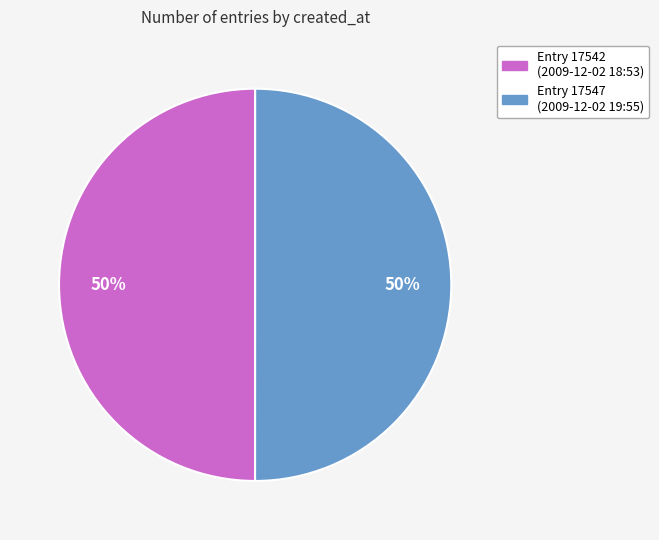

Is it true that Entry 17542 (2009-12-02 18:53) is 50% of the pie?

True